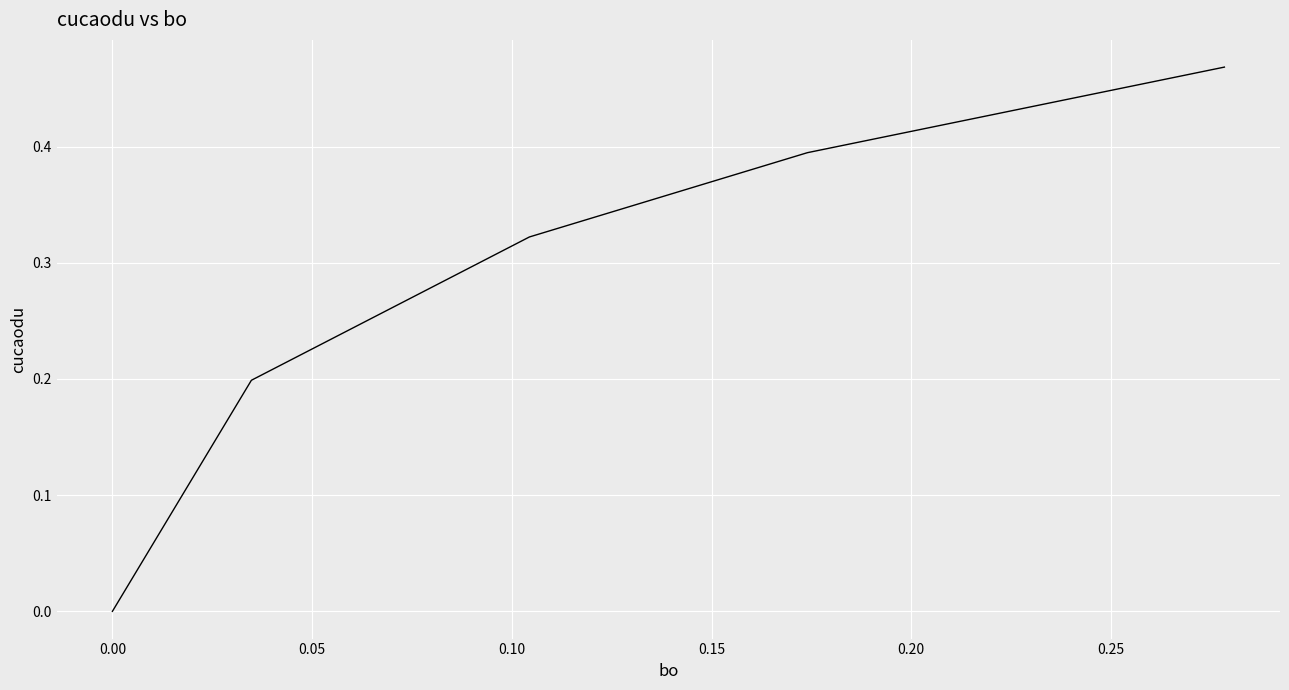

True or false: there are more than 2 points higher than both neighbors.

False